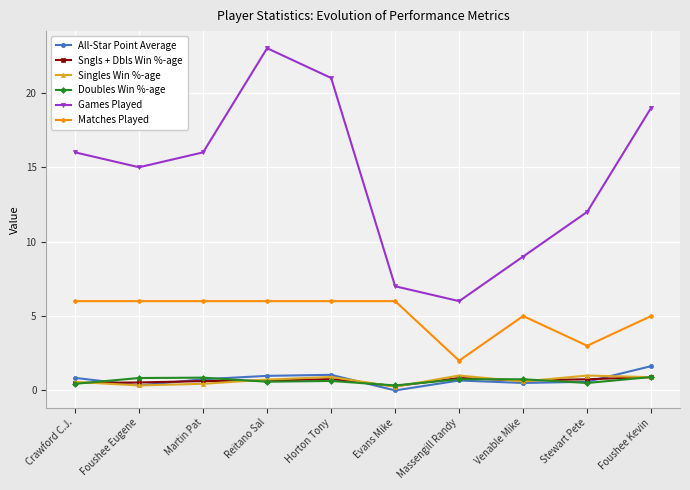

True or false: Singles Win %-age has more than 1 interior local peaks.

True